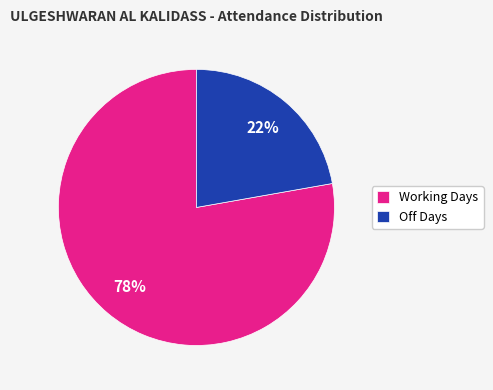

Count the number of slices in the pie.

2